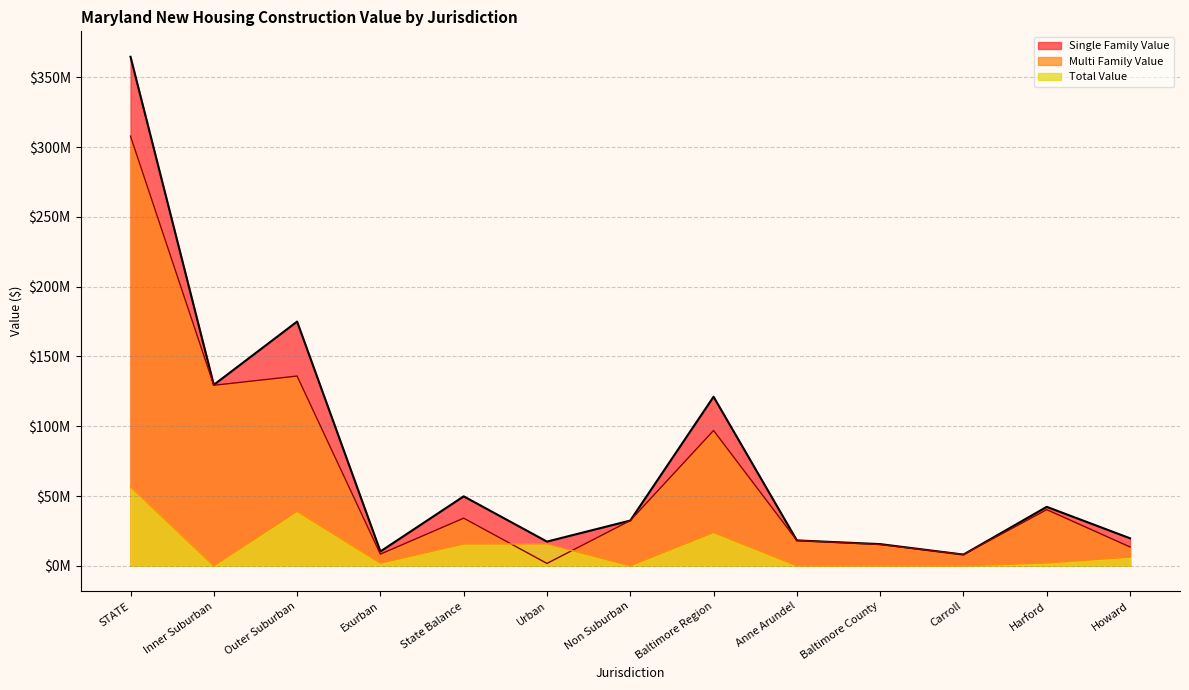

The Single Family Value series shows 6022573 at Anne Arundel. True or false?

False